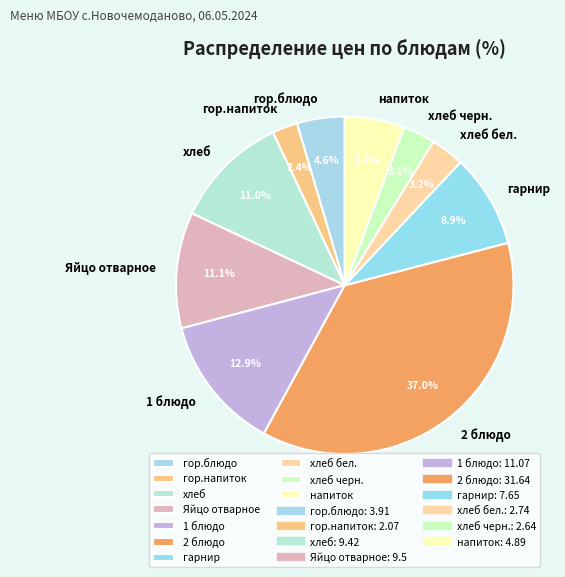

Which category has the biggest portion of the pie?

2 блюдо